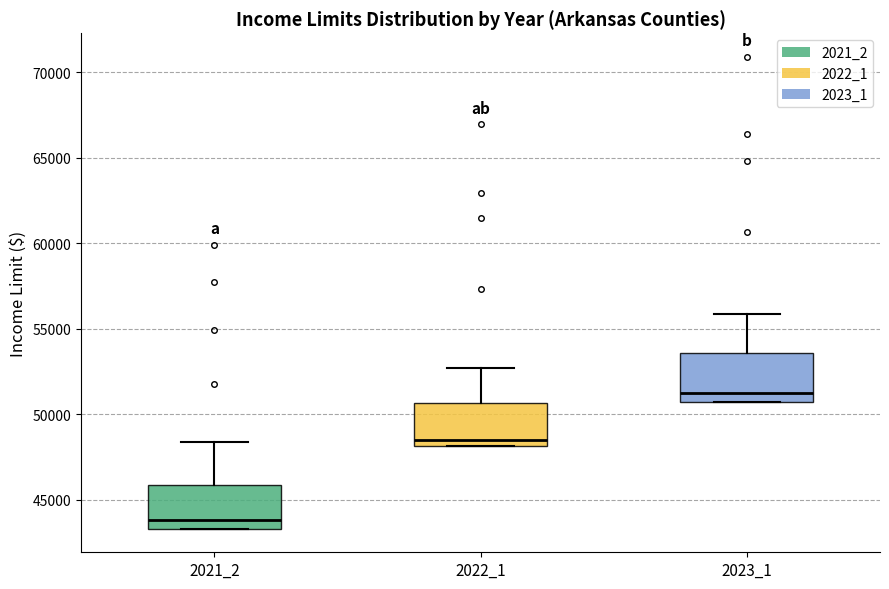

Which box has the highest median line?

2023_1